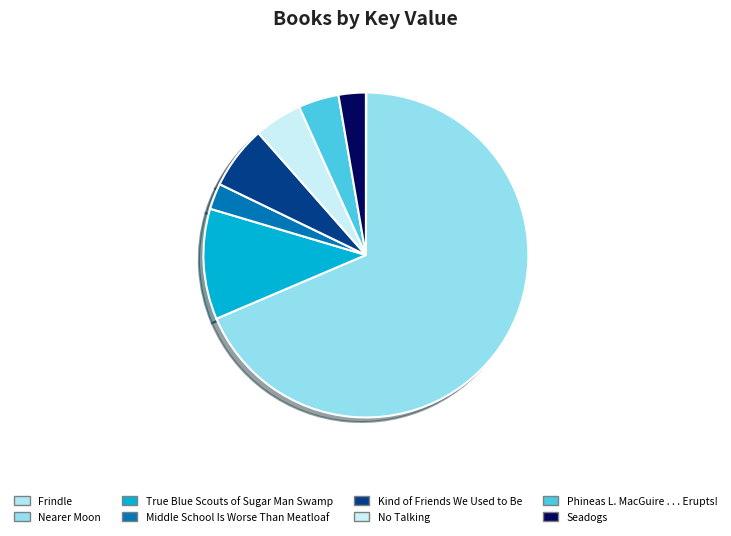

Which slice is the smallest?

Frindle